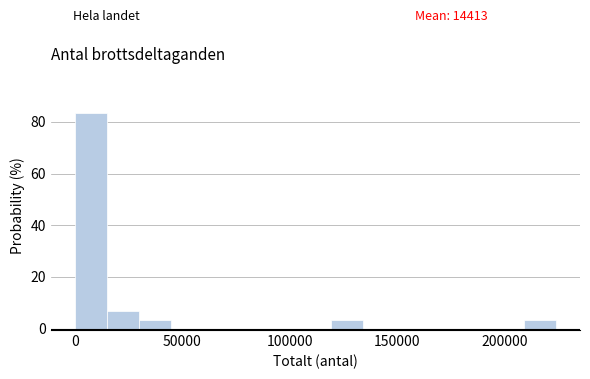

Read against the x-axis, roughly where is the centre of the tallest bar?

5000